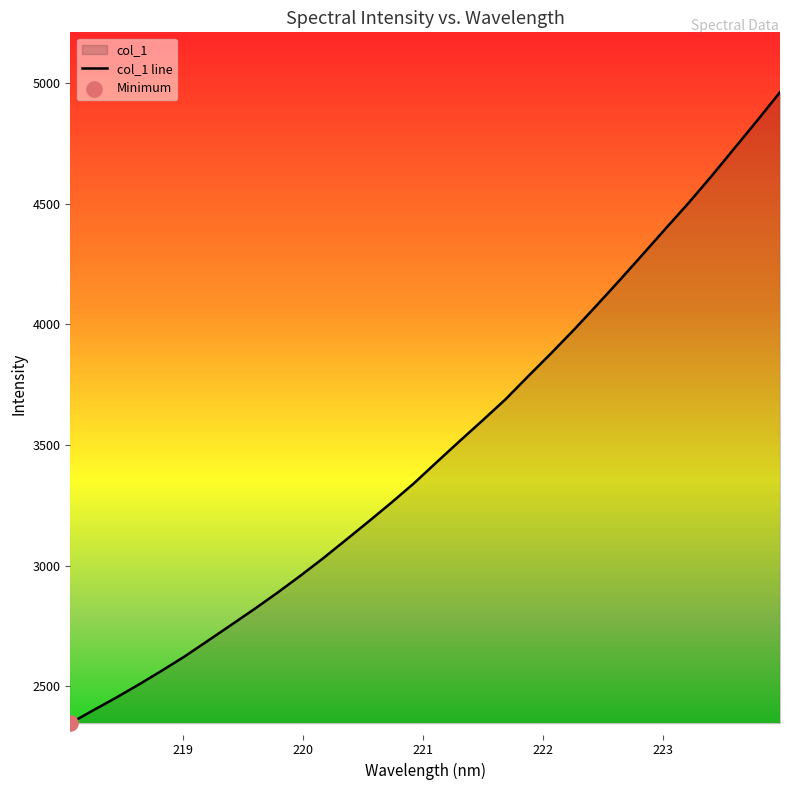

What is the maximum value shown in the chart?

4962.6